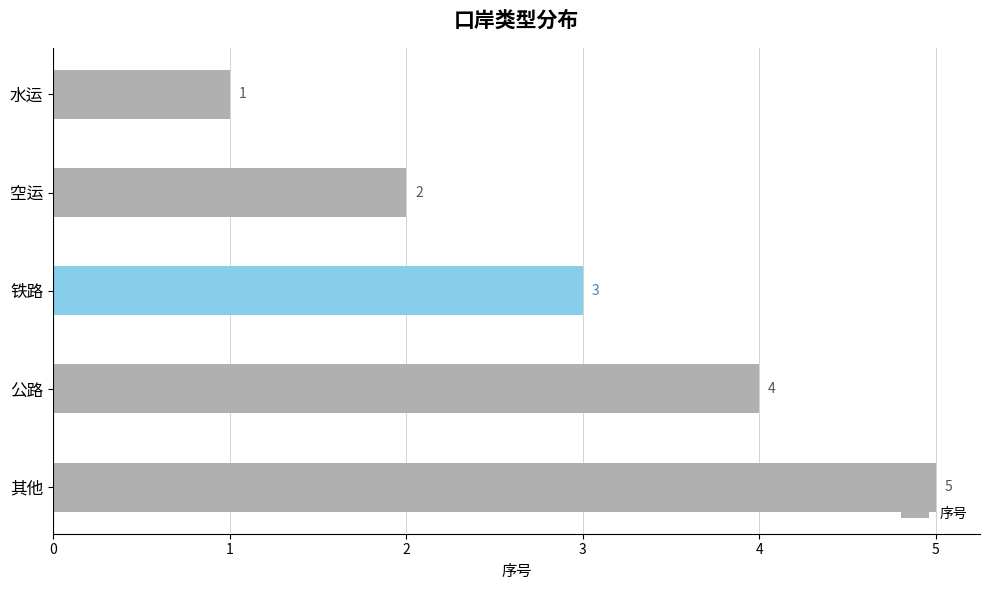

What is the difference between the maximum and minimum values?

4